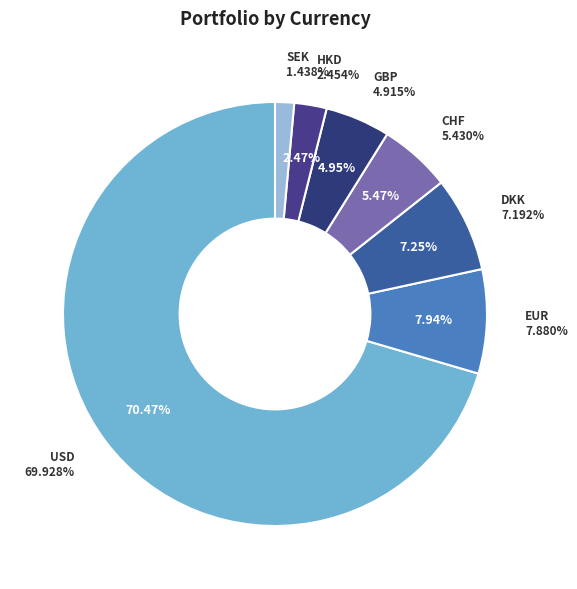

Does 23 represent more than half of the total?

No